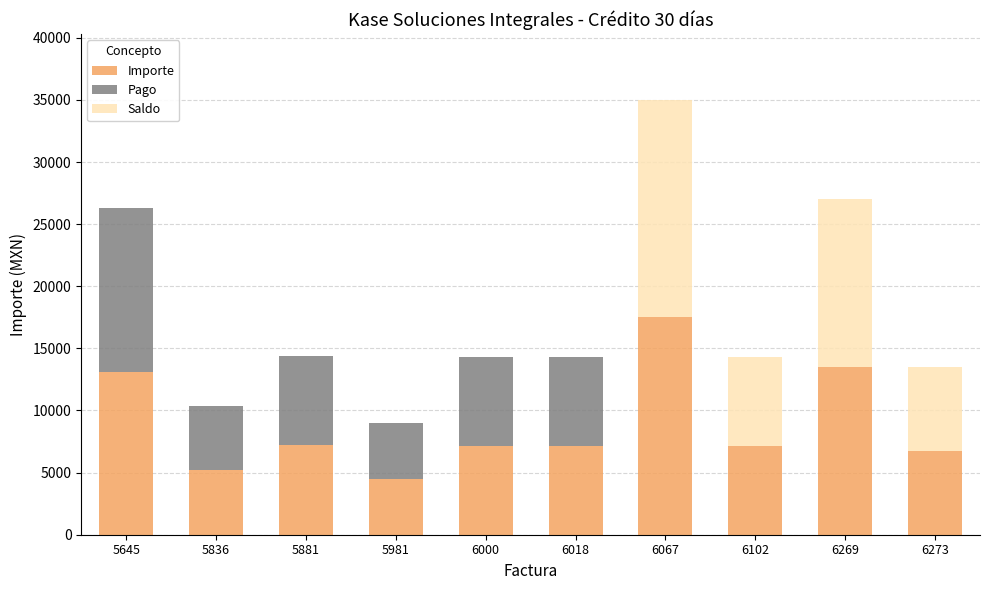

The value of Importe at 6273 is 1596.4. True or false?

False